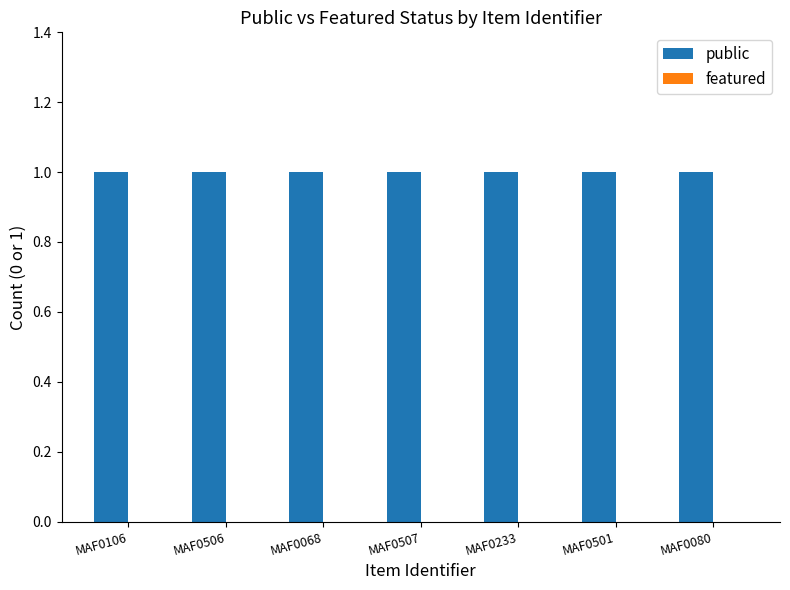

Does the chart contain stacked bars?

No